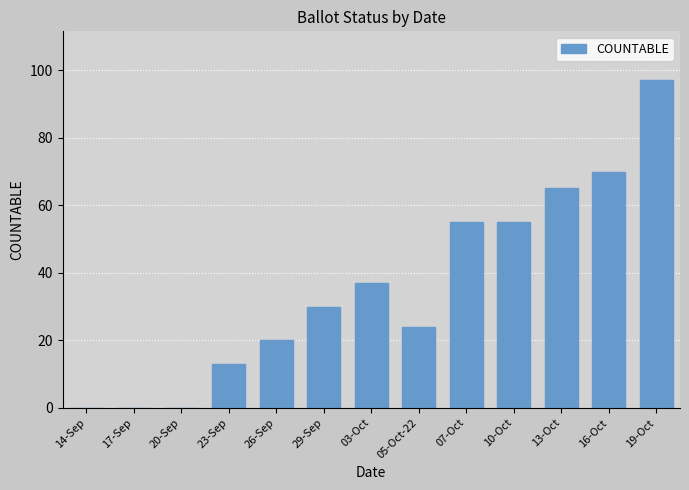

Approximately how many times larger is the value at 13-Oct compared to 07-Oct?

1.2